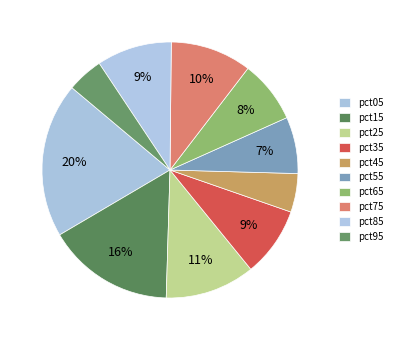

To the nearest percent, what is the average slice percentage?

10%